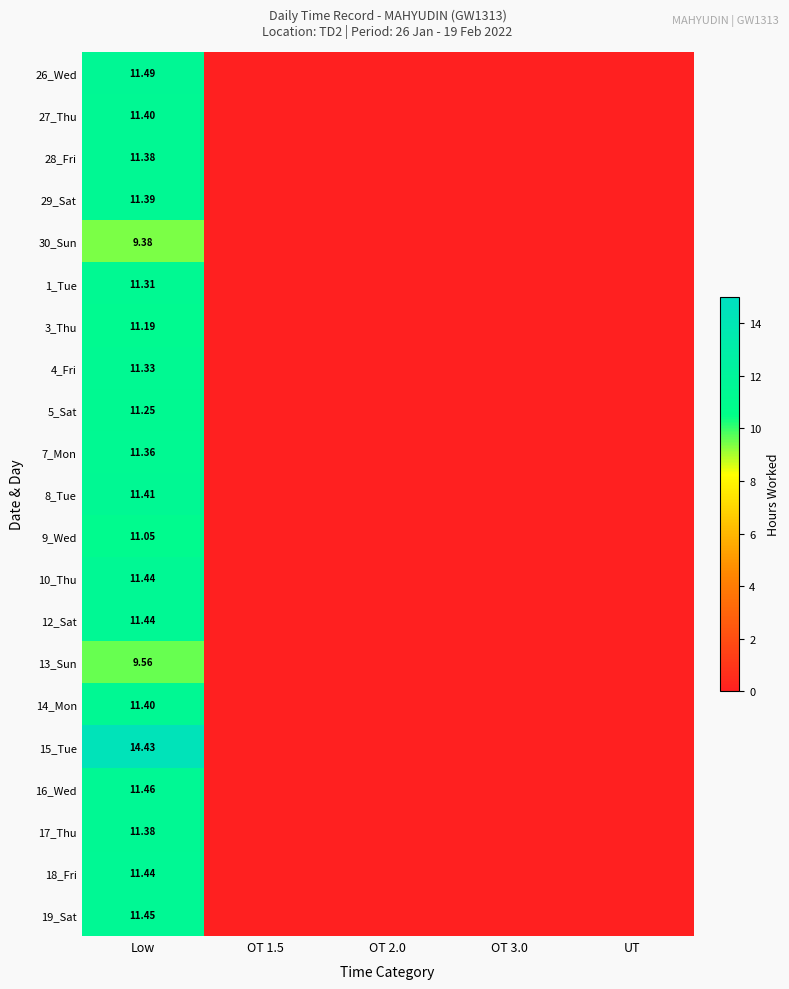

What is the difference between the maximum and minimum values in the 19_Sat series?

11.4